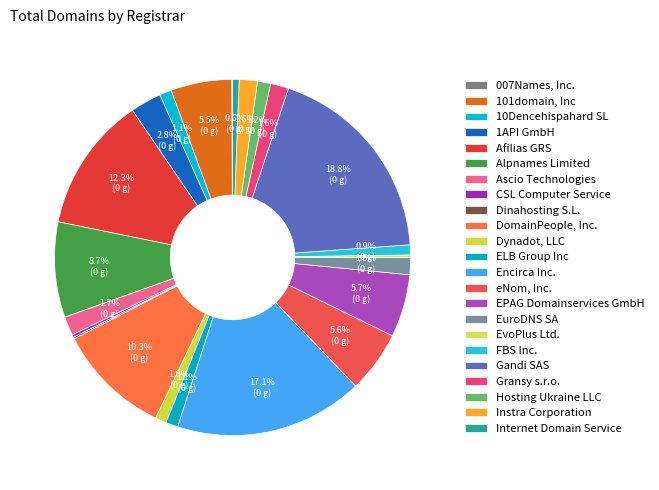

The Gandi SAS slice represents 26% of the pie. True or false?

False